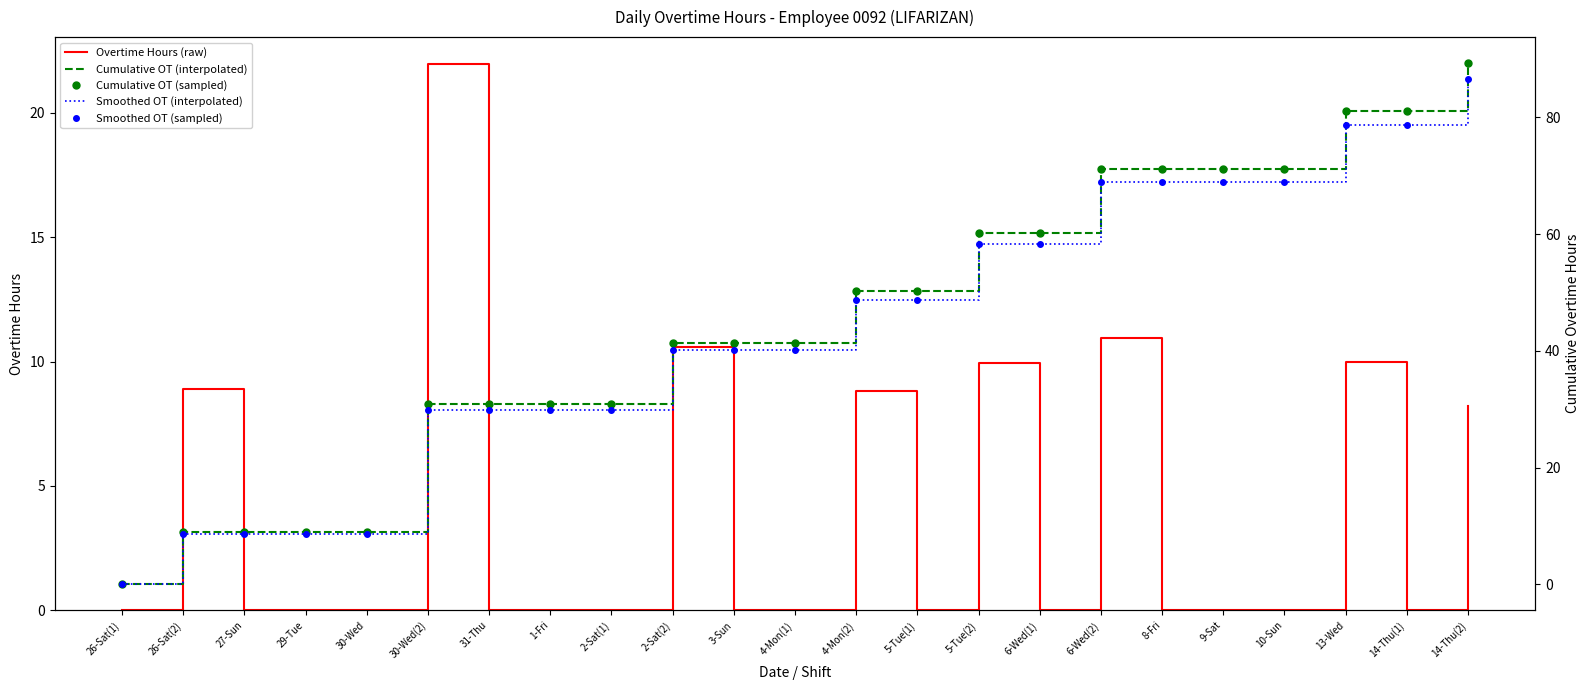

List the labels in order of Cumulative OT (sampled) value, smallest first.

26-Sat(1), 26-Sat(2), 27-Sun, 29-Tue, 30-Wed, 30-Wed(2), 31-Thu, 1-Fri, 2-Sat(1), 2-Sat(2), 3-Sun, 4-Mon(1), 4-Mon(2), 5-Tue(1), 5-Tue(2), 6-Wed(1), 6-Wed(2), 8-Fri, 9-Sat, 10-Sun, 13-Wed, 14-Thu(1), 14-Thu(2)